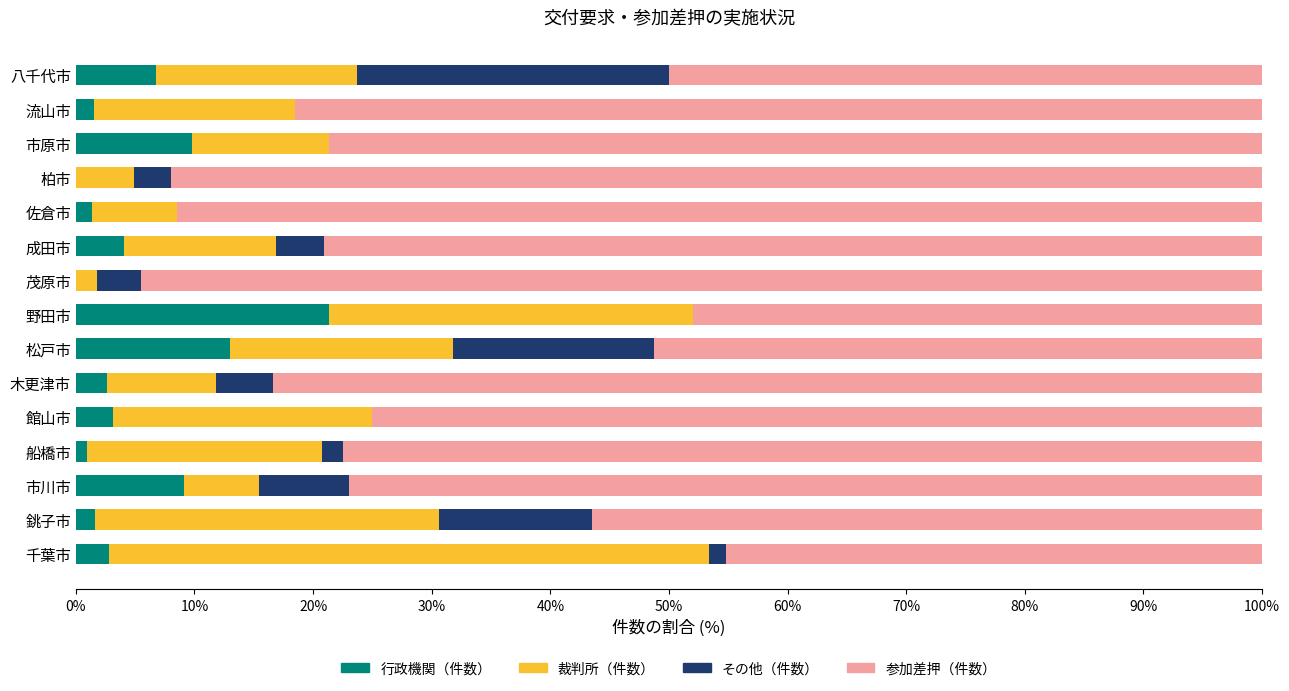

What is the approximate value of 行政機関（件数） at 館山市?

3.1